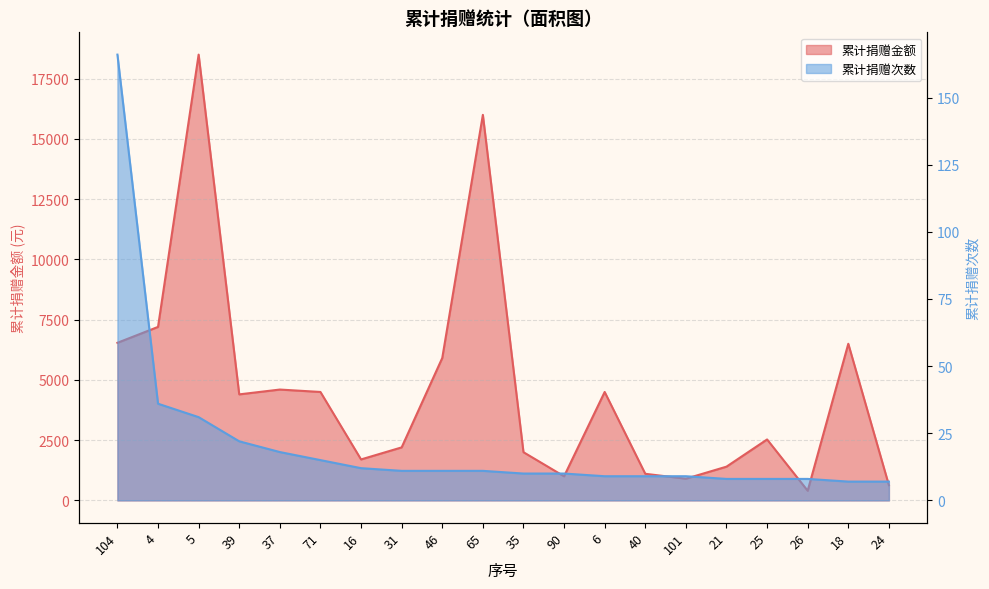

What position from the left is 24?

20